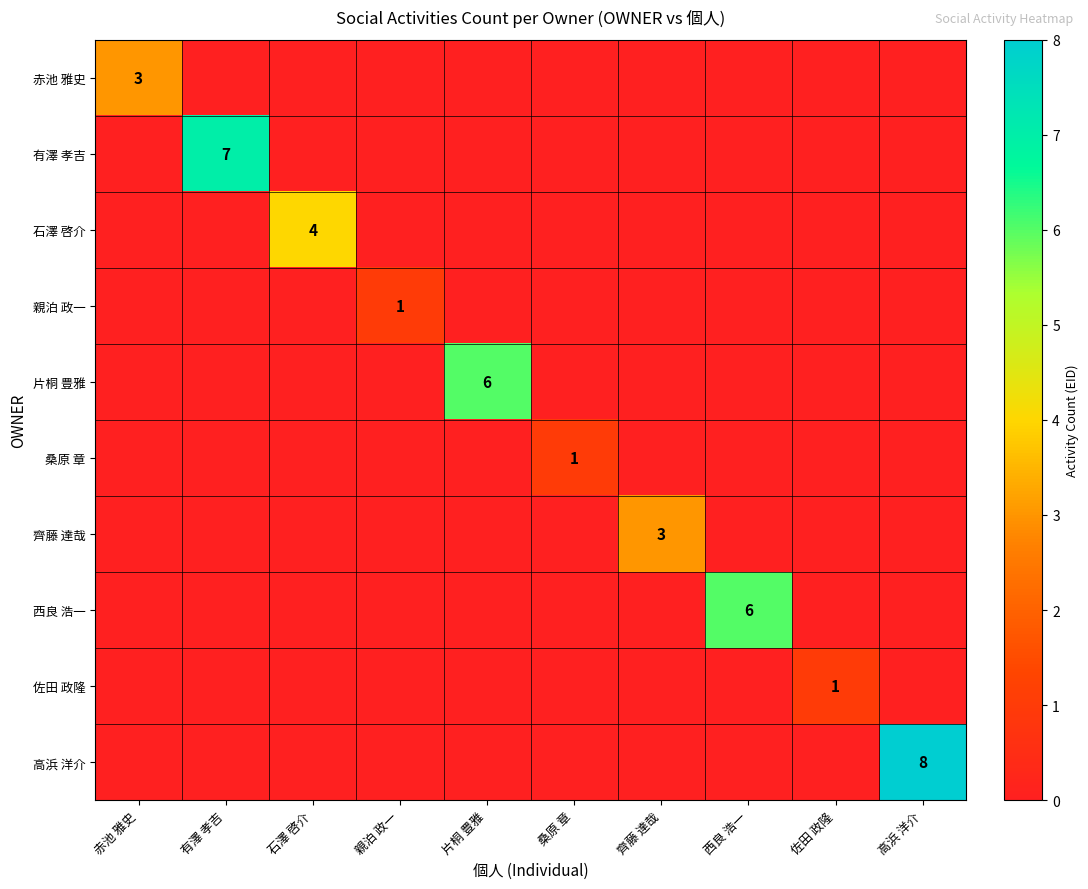

The 齊藤 達哉 series shows 5 at 齊藤 達哉. True or false?

False